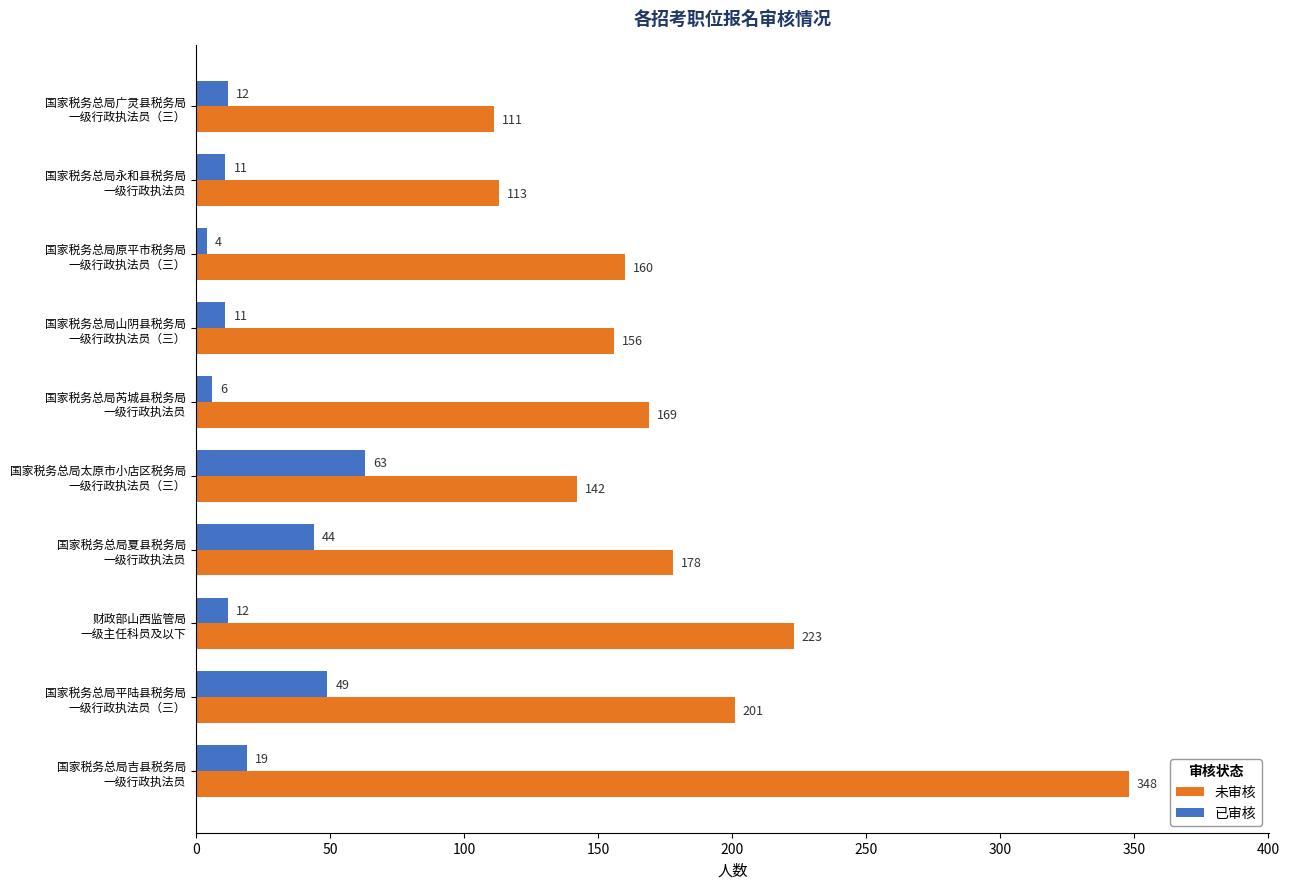

What is the sum of all 未审核 values?

1801